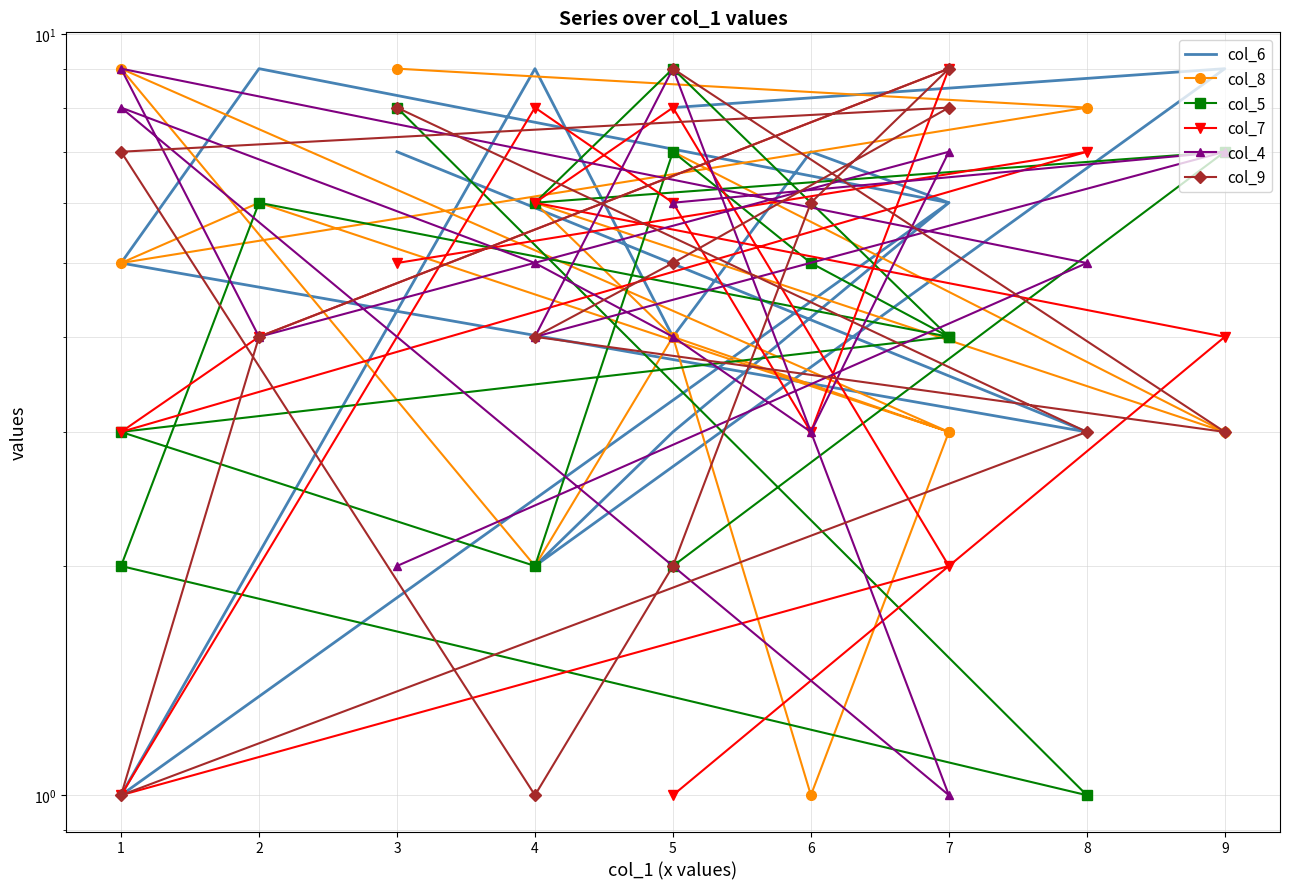

True or false: col_4 and col_9 intersect in this chart.

True